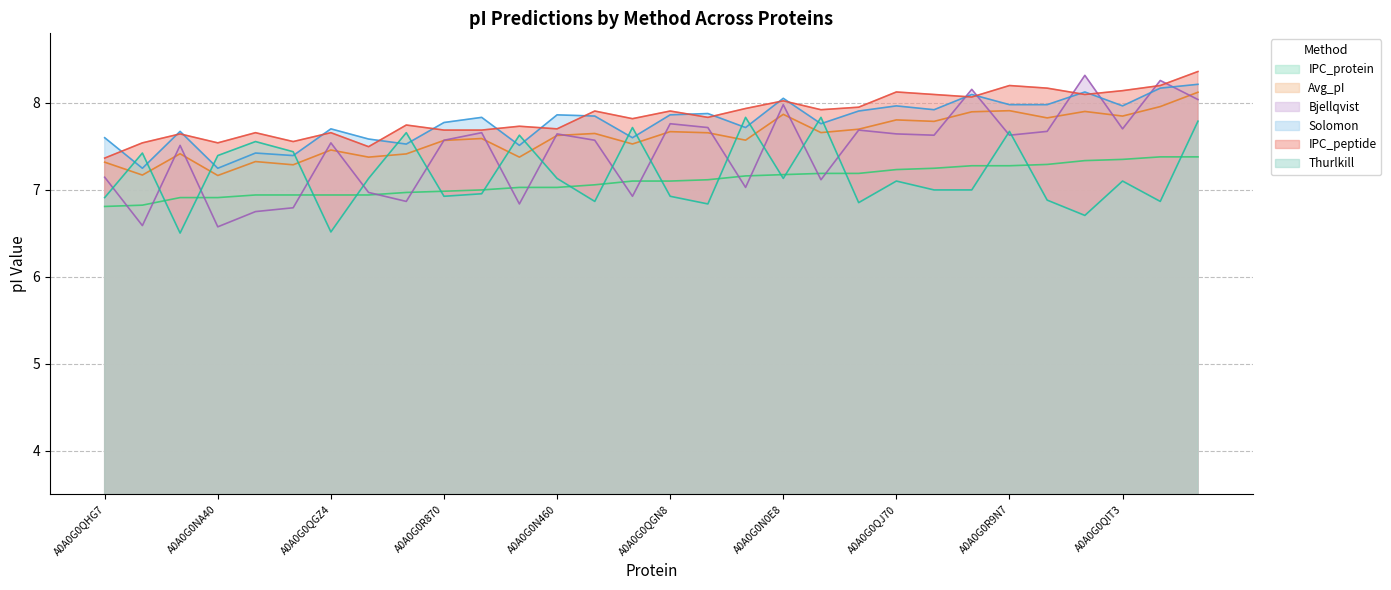

True or false: IPC_peptide and IPC_protein intersect in this chart.

False